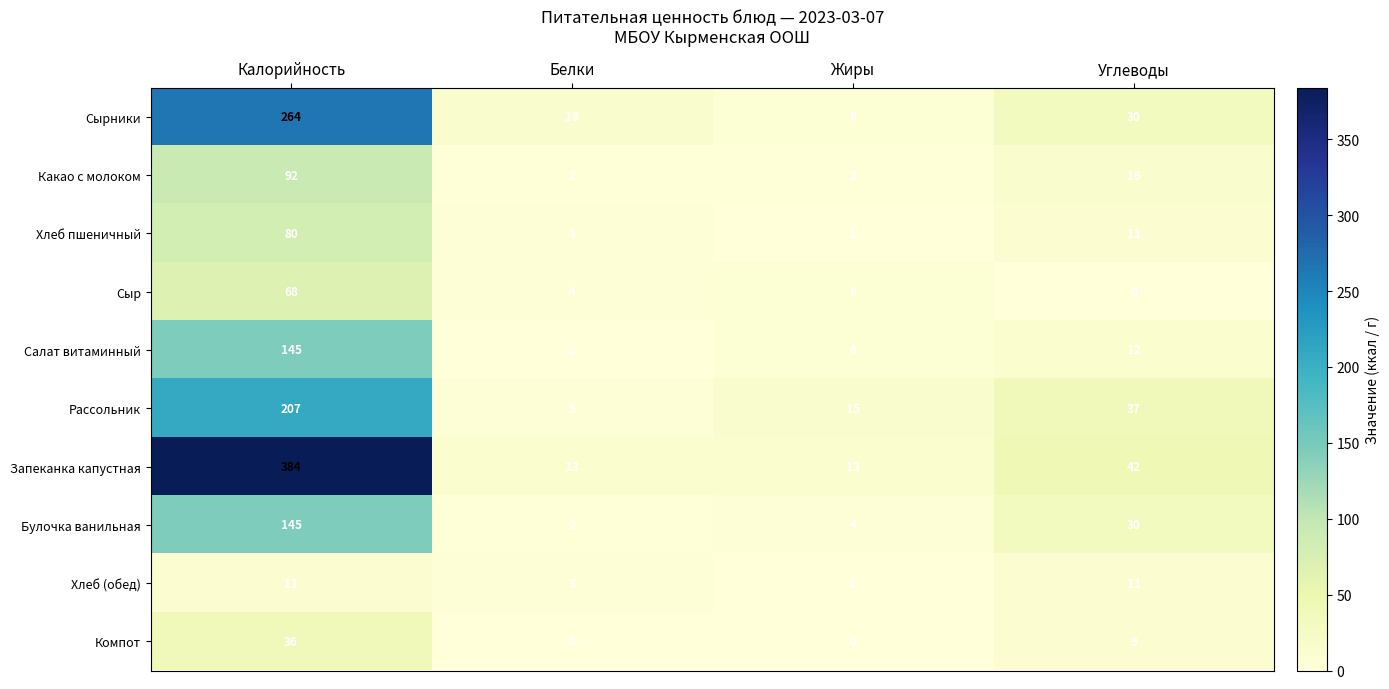

What is the minimum value for Рассольник?

5